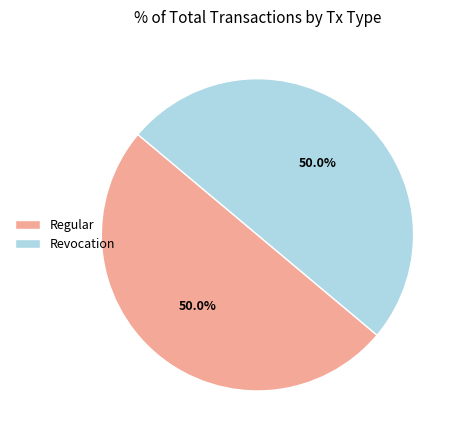

How many slices are in this pie chart?

2